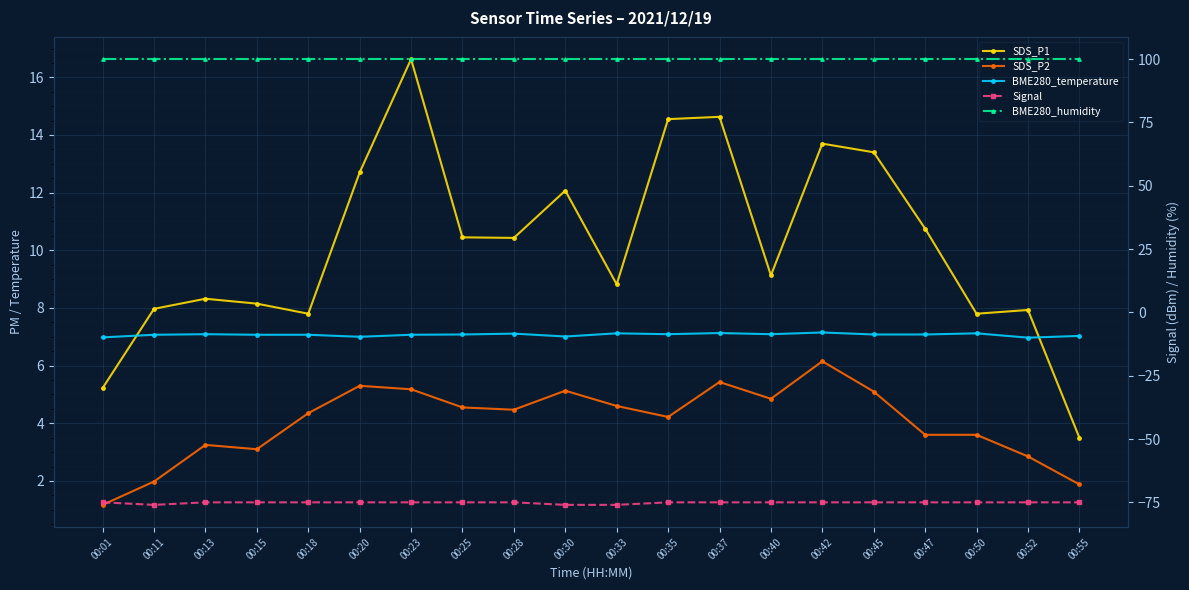

The value of BME280_humidity at 00:50 is 100.0. True or false?

True